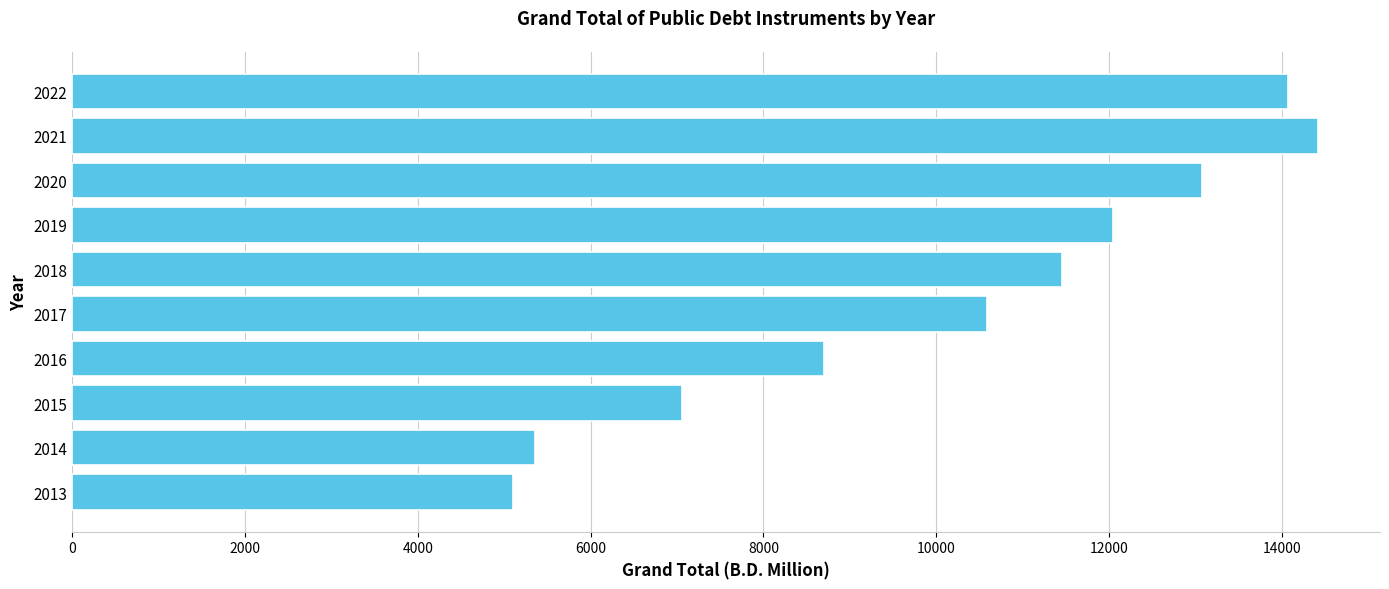

What is the difference between the maximum and minimum values?

9311.9